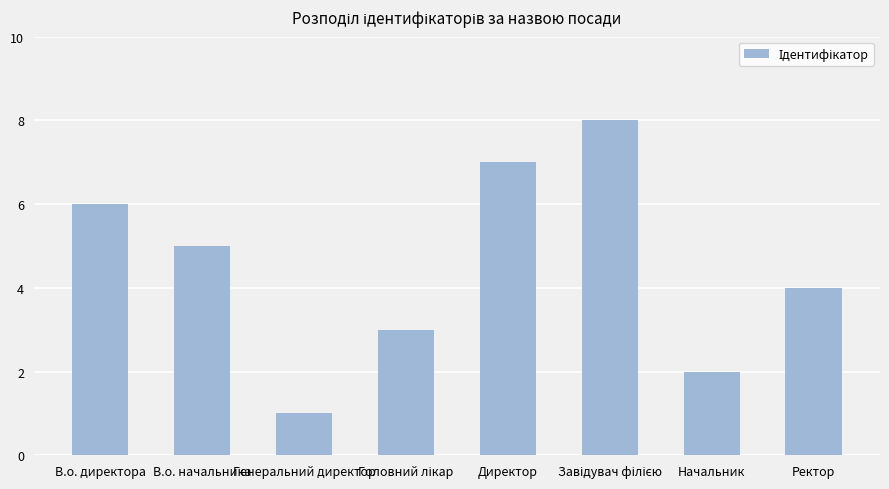

Which label corresponds to the smallest value in the chart?

Генеральний директор